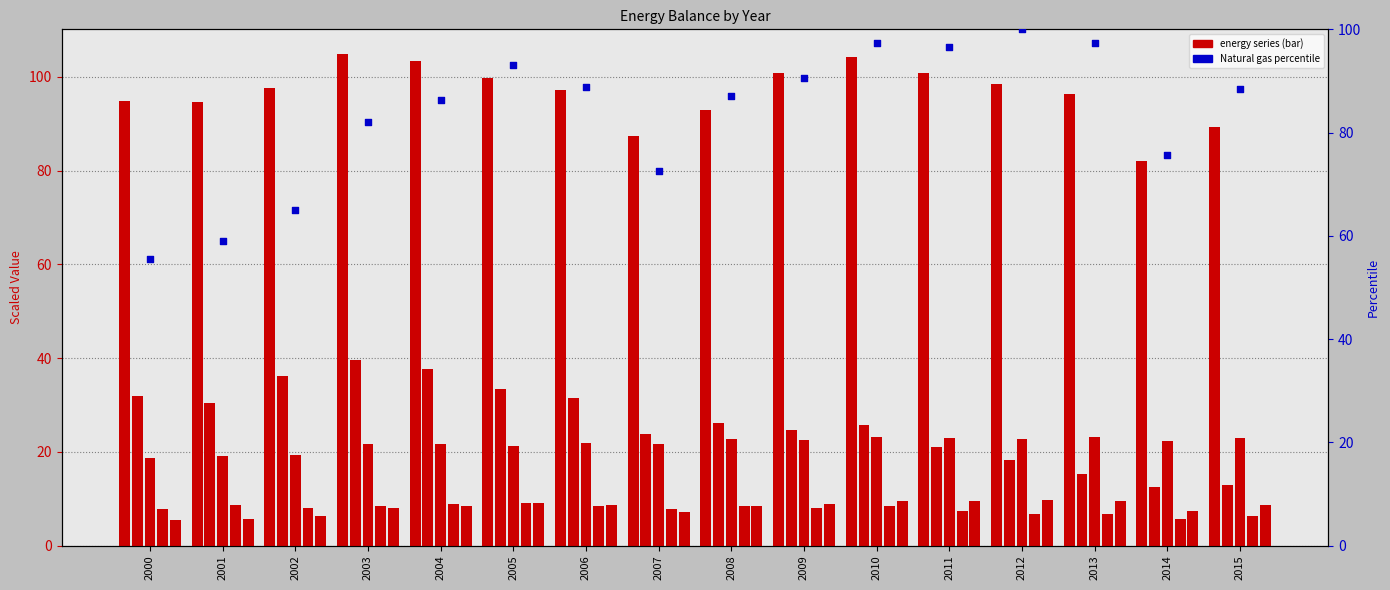

Is the value of Electric power at 2008 greater than the value of Energy resources at 2007?

No